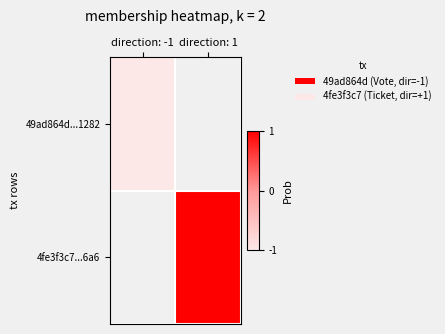

Which label corresponds to the smallest value in the chart?

direction: -1